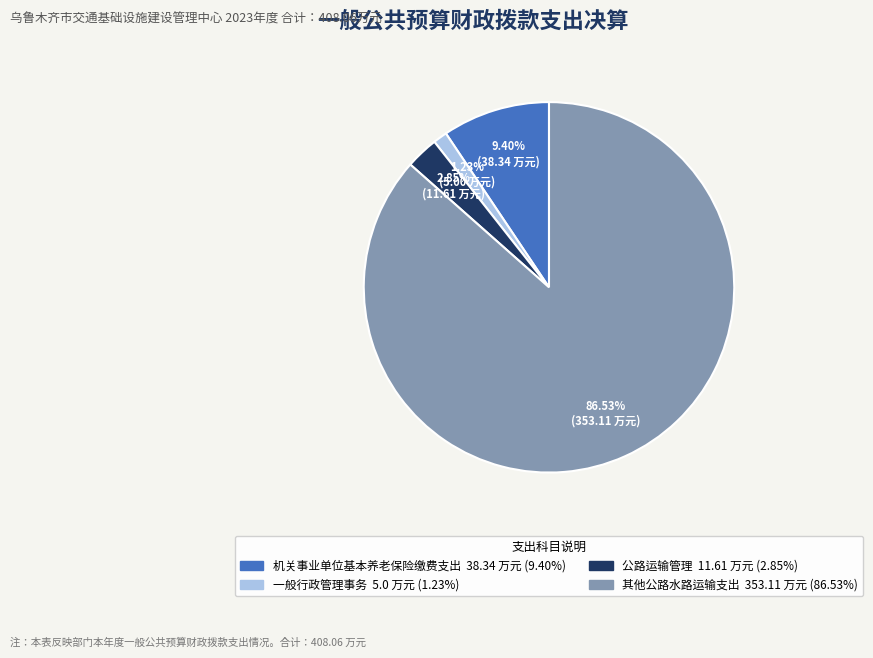

To the nearest percent, what is the combined percentage of 其他公路水路运输支出 and 机关事业单位基本养老保险缴费支出?

96%